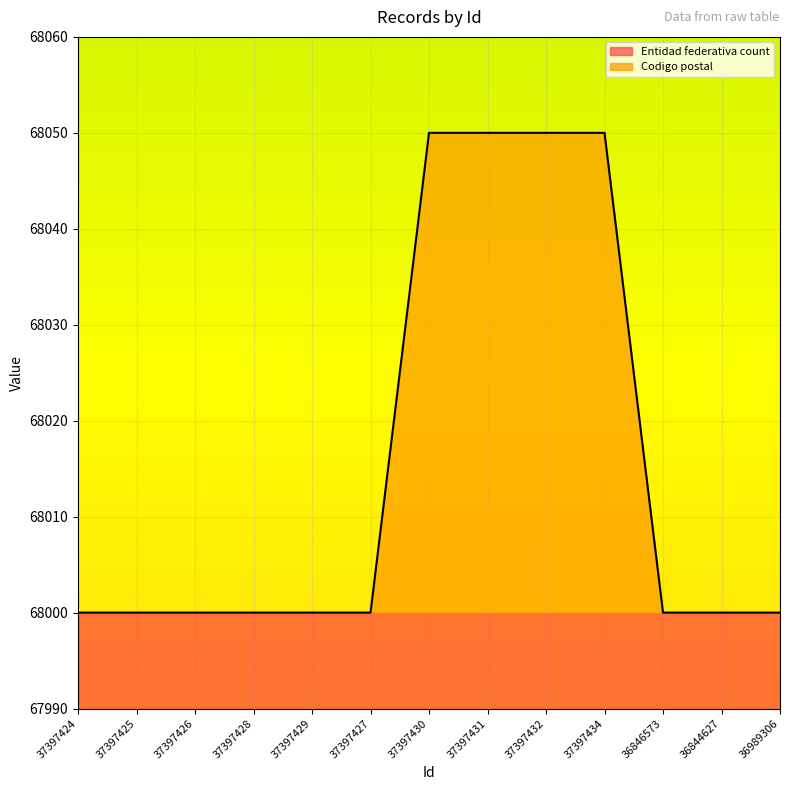

Rank the categories by value from lowest to highest.

37397424, 37397425, 37397426, 37397428, 37397429, 37397427, 36846573, 36844627, 36989306, 37397430, 37397431, 37397432, 37397434